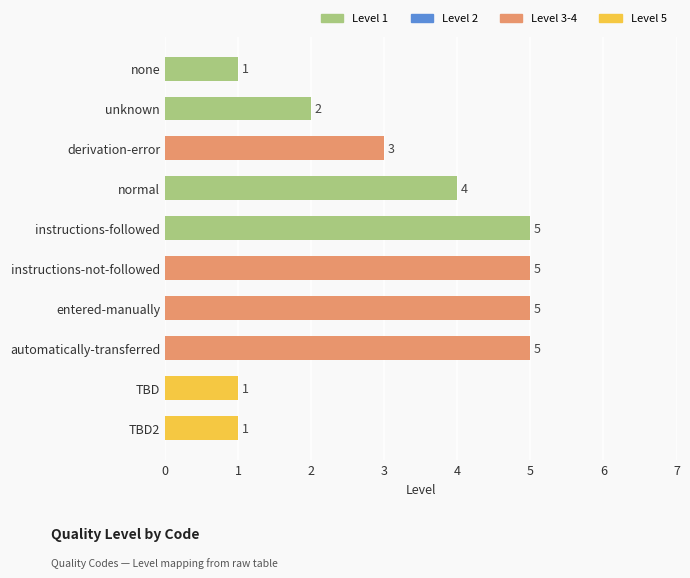

What is the label of the 8th bar from the bottom?

derivation-error